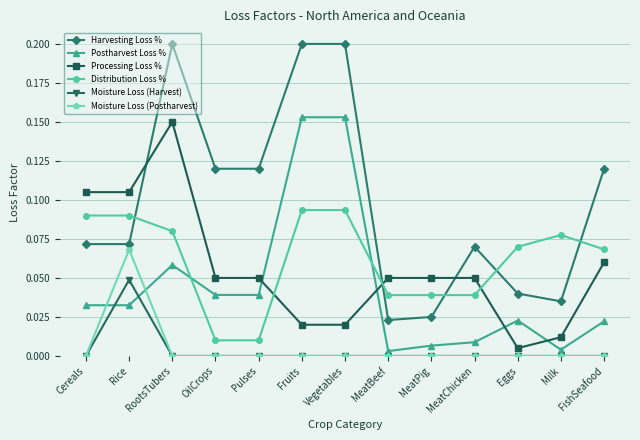

Does the chart display data point markers on the line(s)?

Yes